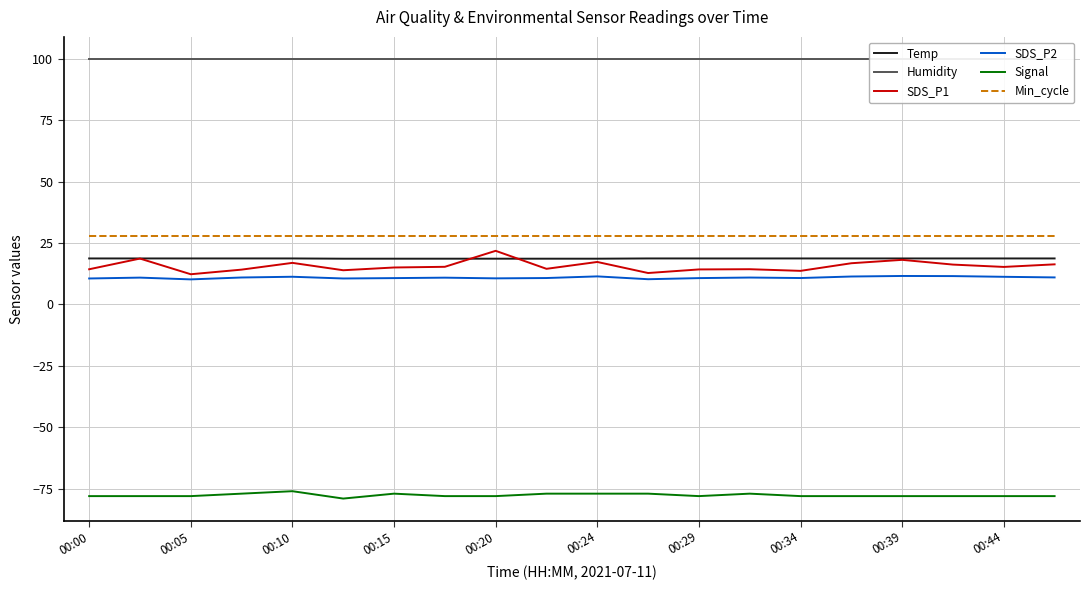

How many lines are shown in the chart?

6